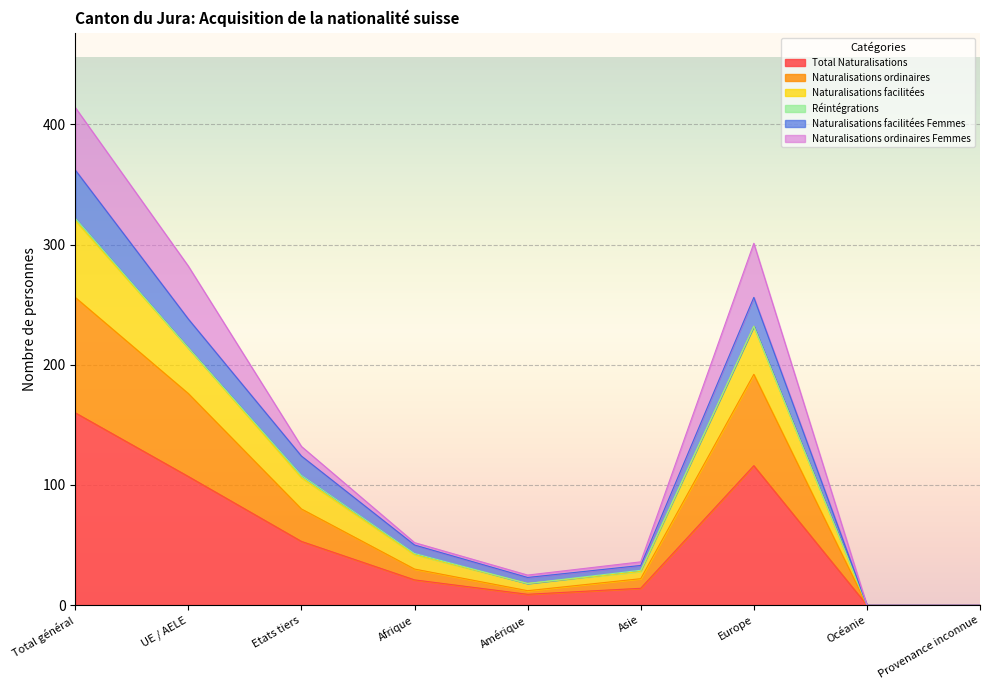

What is the value of the Naturalisations ordinaires point at the 5th from the left?

12